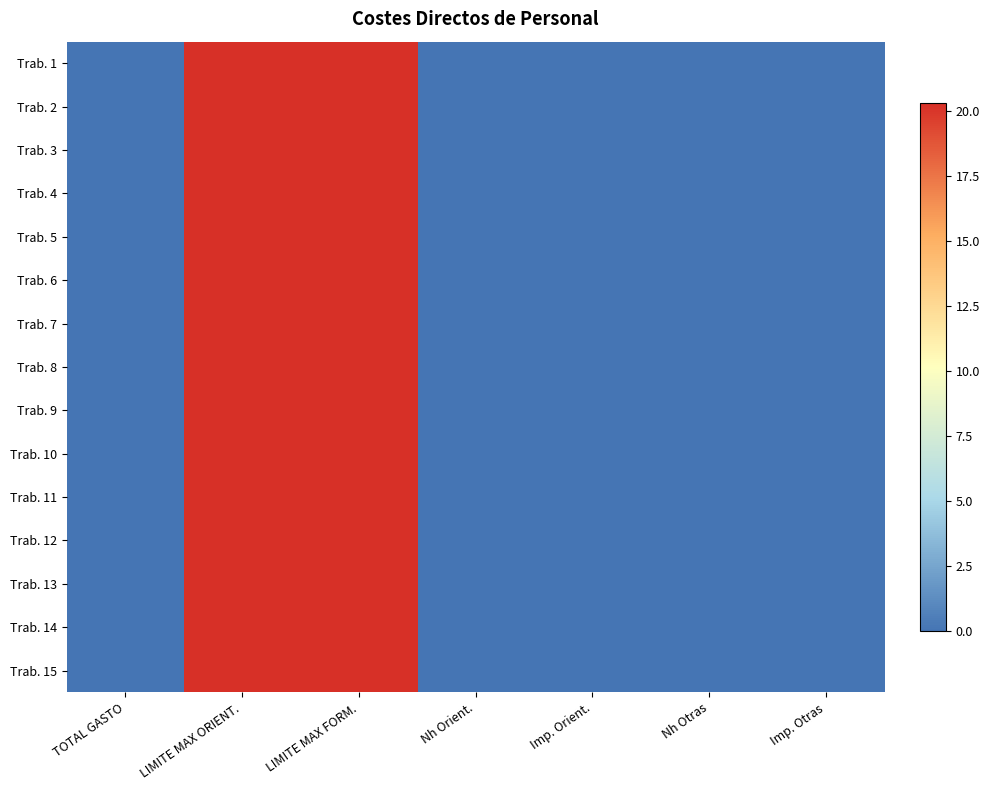

At how many categories does at least one series exceed 17?

2